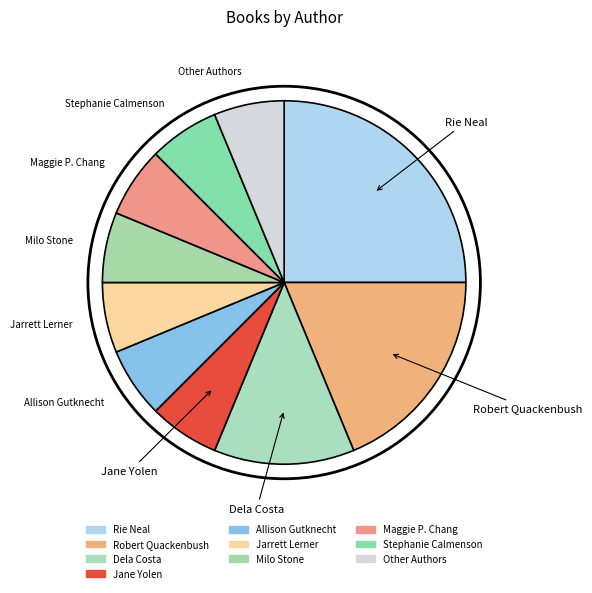

What percentage is NOT represented by Allison Gutknecht?

93.8%